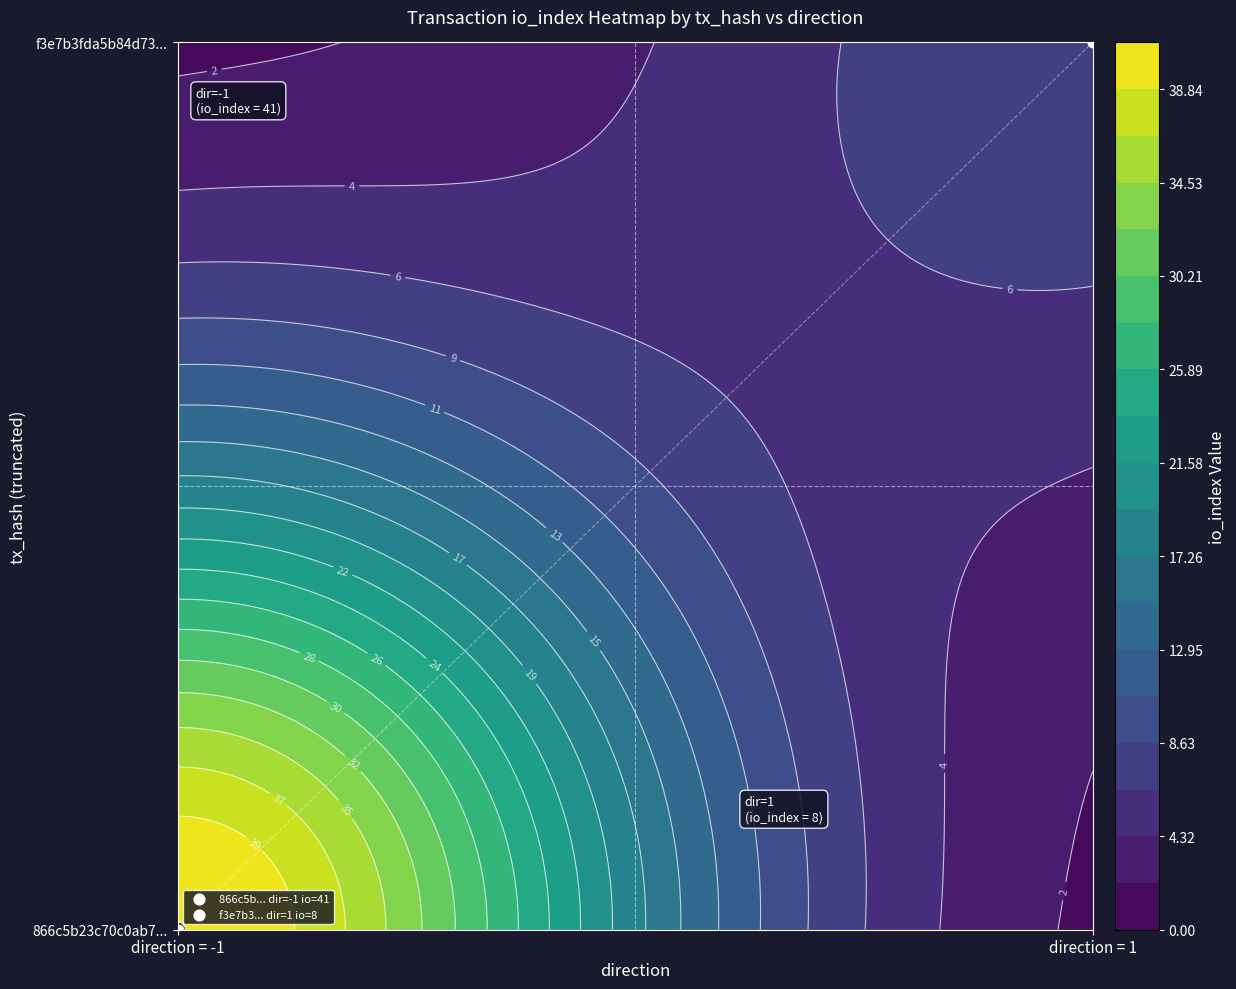

Between direction and io_index, which is larger?

io_index